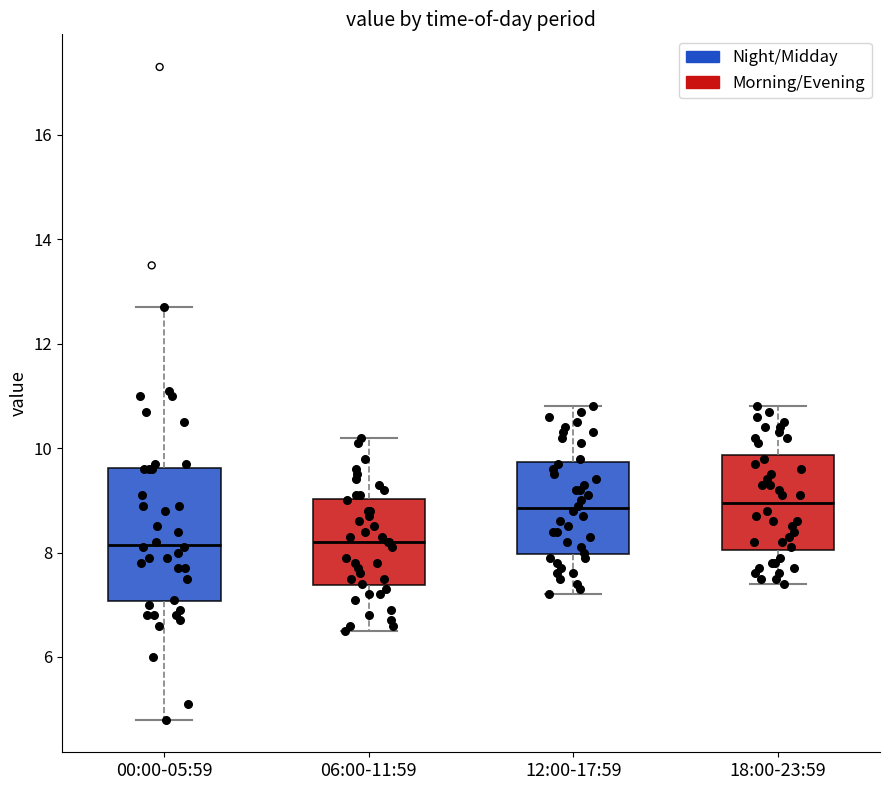

Reading left to right, read every box against the y-axis: the position of its median line, the range the box covers, and the ends of its whiskers. The values are not printed on the chart, so give them approximately, as read against the axis.

00:00-05:59: median 8.2, box 7.0 to 9.6, whiskers 4.8 to 12.8
06:00-11:59: median 8.2, box 7.4 to 9.0, whiskers 6.6 to 10.2
12:00-17:59: median 8.8, box 8.0 to 9.8, whiskers 7.2 to 10.8
18:00-23:59: median 9.0, box 8.0 to 9.8, whiskers 7.4 to 10.8